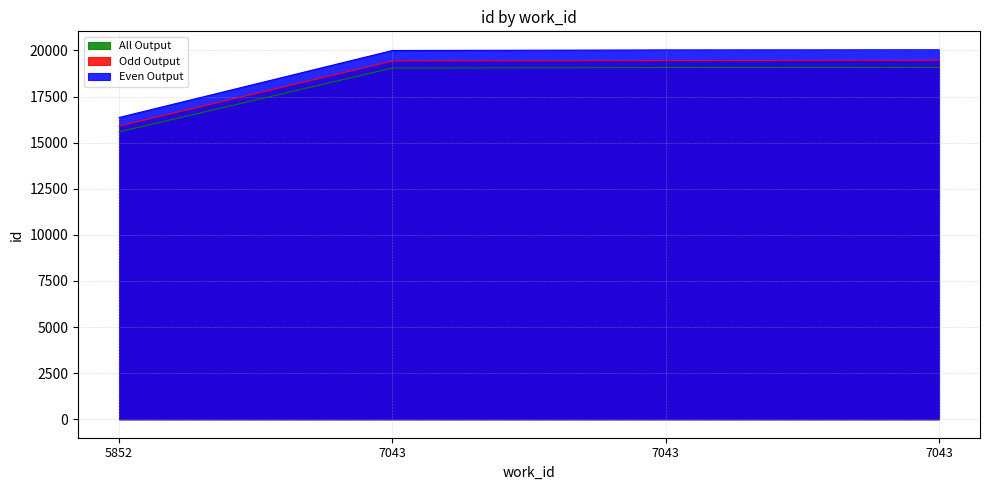

Reading left to right, extract all data points from this chart.

Even Output: 15584.0	19043.0	19074.0	19080.0
Odd Output: 15895.7	19423.9	19455.5	19461.6
All Output: 16363.2	19995.2	20027.7	20034.0